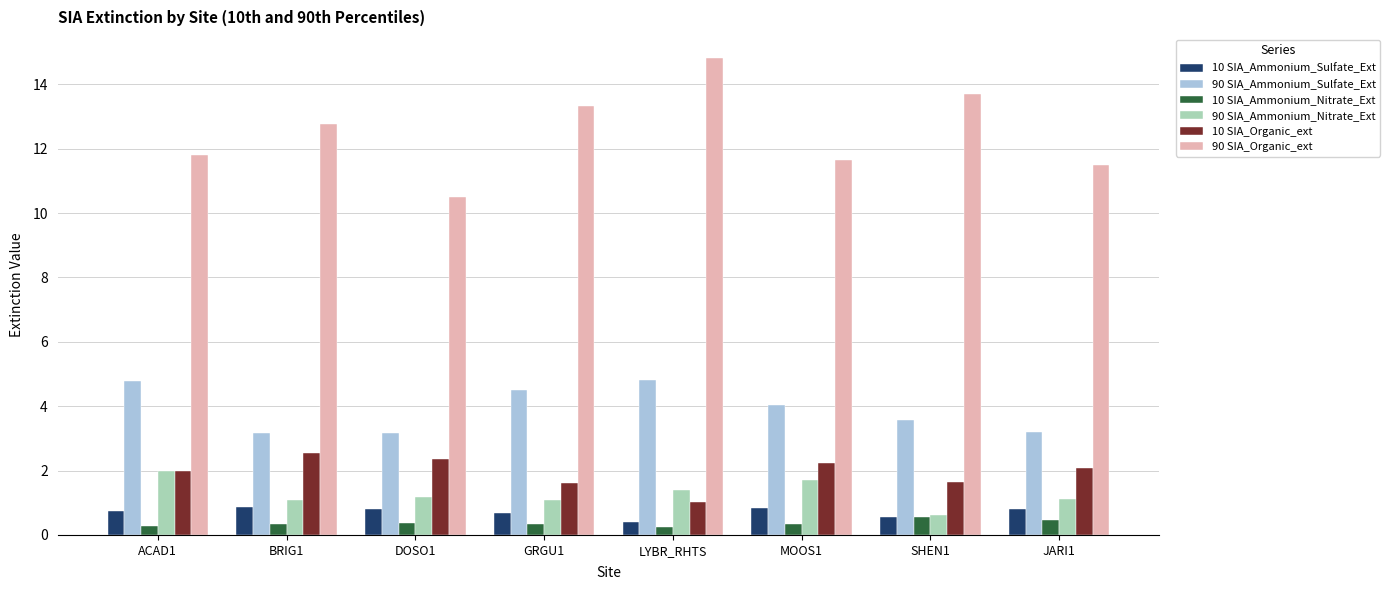

How many groups of bars are there?

8